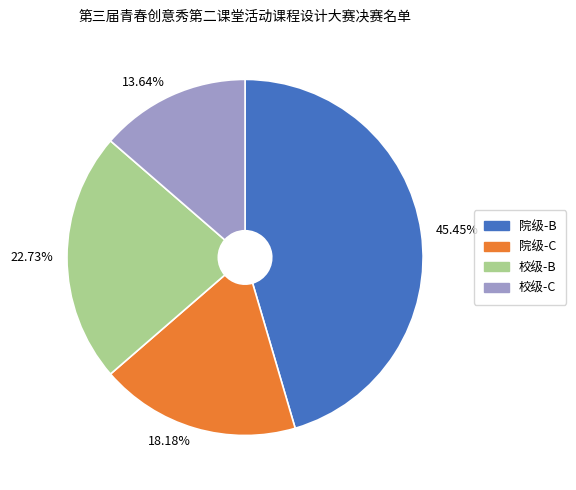

What is the smallest slice in the pie chart?

校级-C